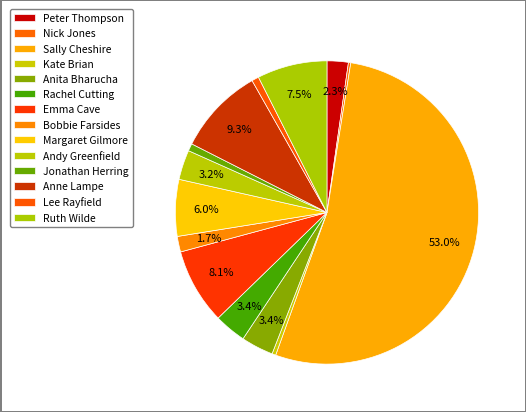

Which category accounts for the majority?

Sally Cheshire